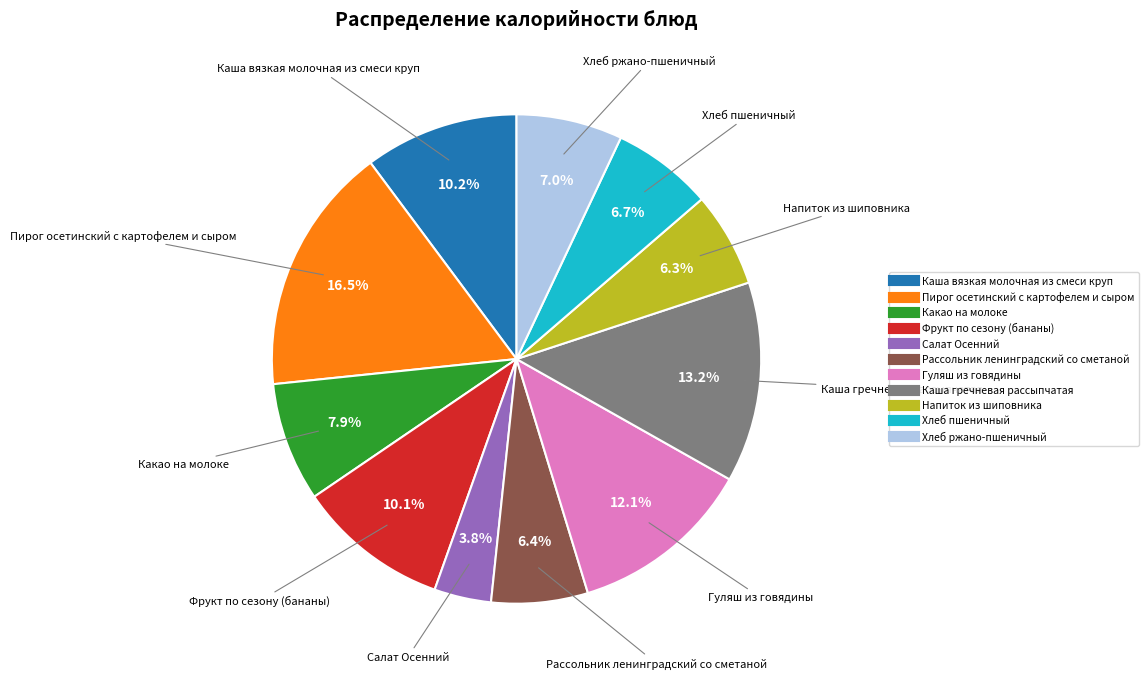

What is the smallest slice in the pie chart?

Салат Осенний